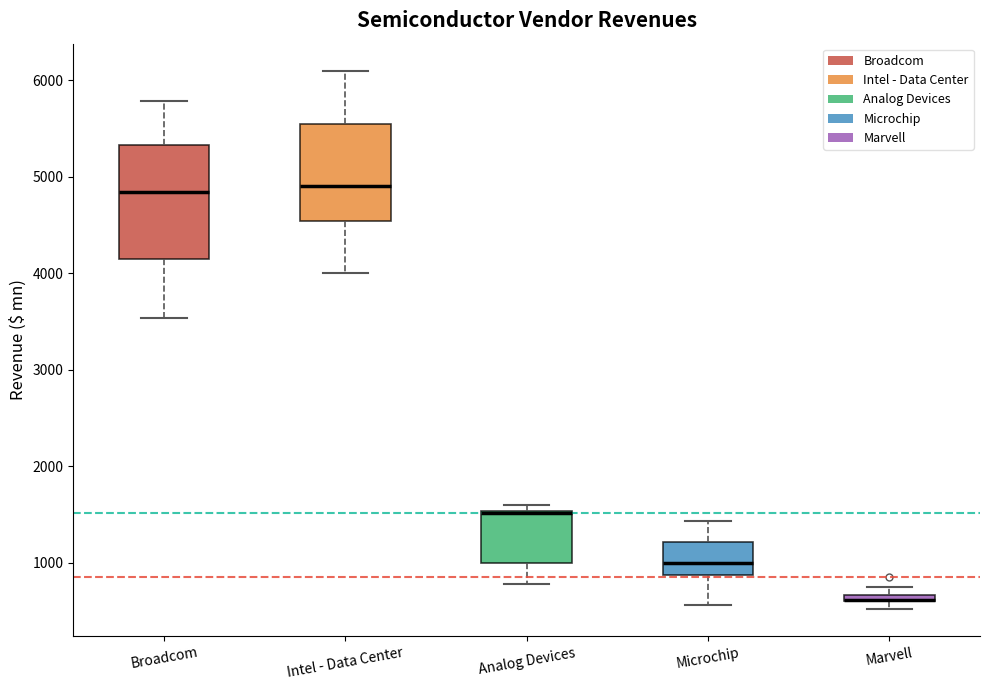

Where is the lower edge of the box for Broadcom on the y-axis? The values are not printed on the chart, so give them approximately, as read against the axis.

4100